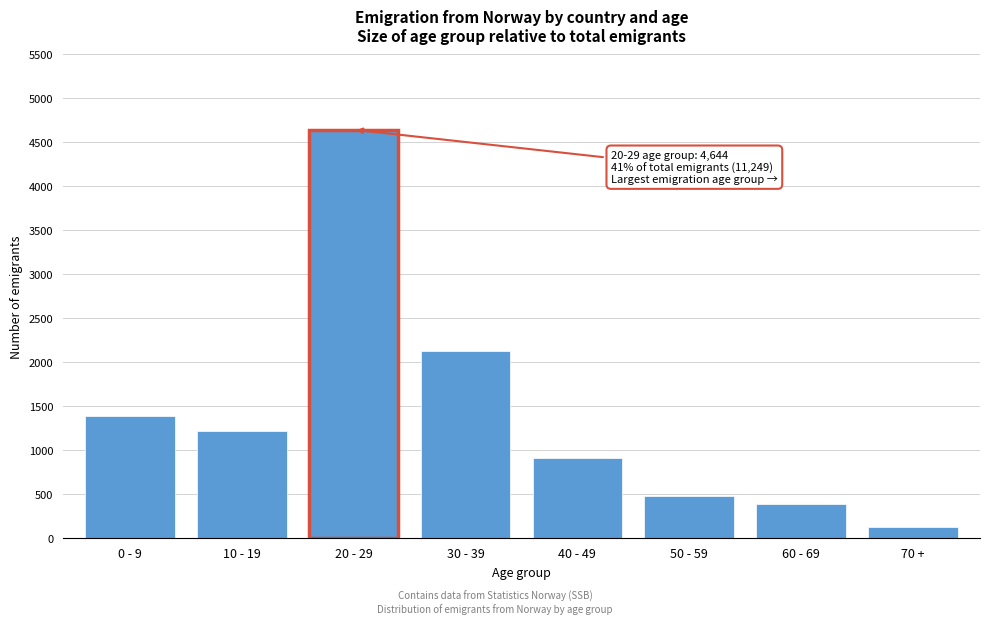

Reading right to left, extract all data points from this chart.

124	380	473	903	2124	4644	1216	1385